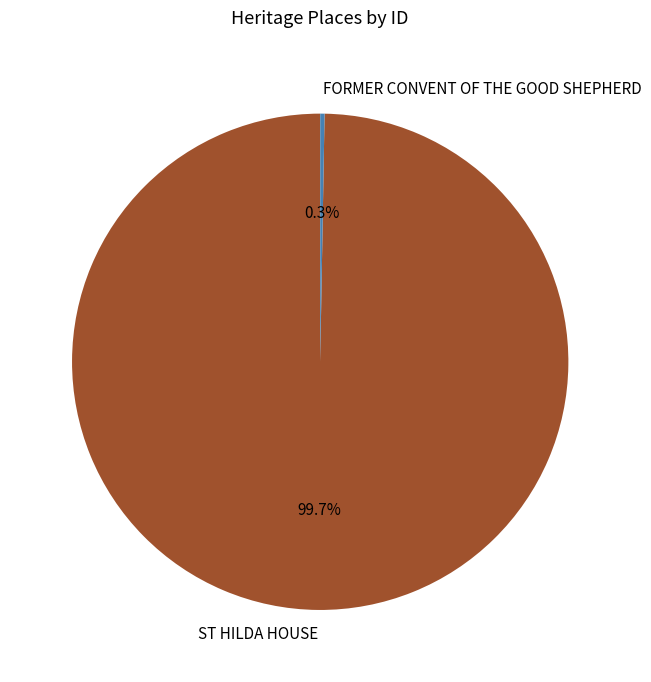

To the nearest percent, what portion does ST HILDA HOUSE represent?

100%